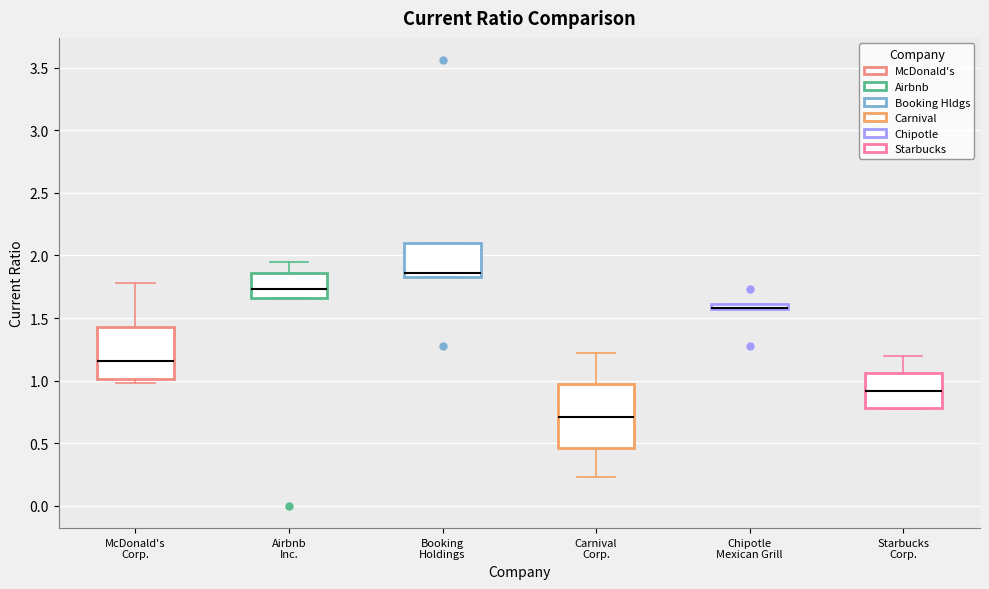

Where is the upper edge of the box for Airbnb Inc. on the y-axis? The values are not printed on the chart, so give them approximately, as read against the axis.

1.85